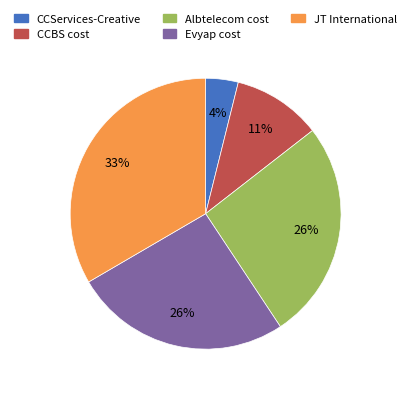

Combined, do Evyap cost and CCServices-Creative account for over 50%?

No